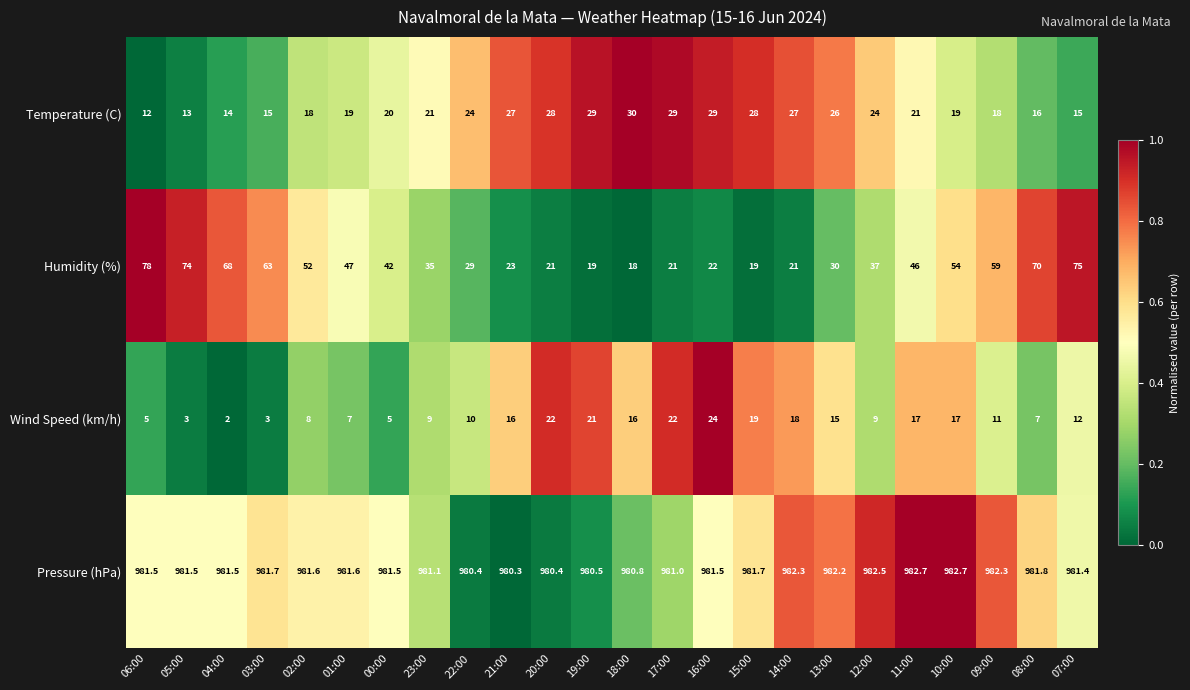

What is the total value across all series at 19:00?

1049.5